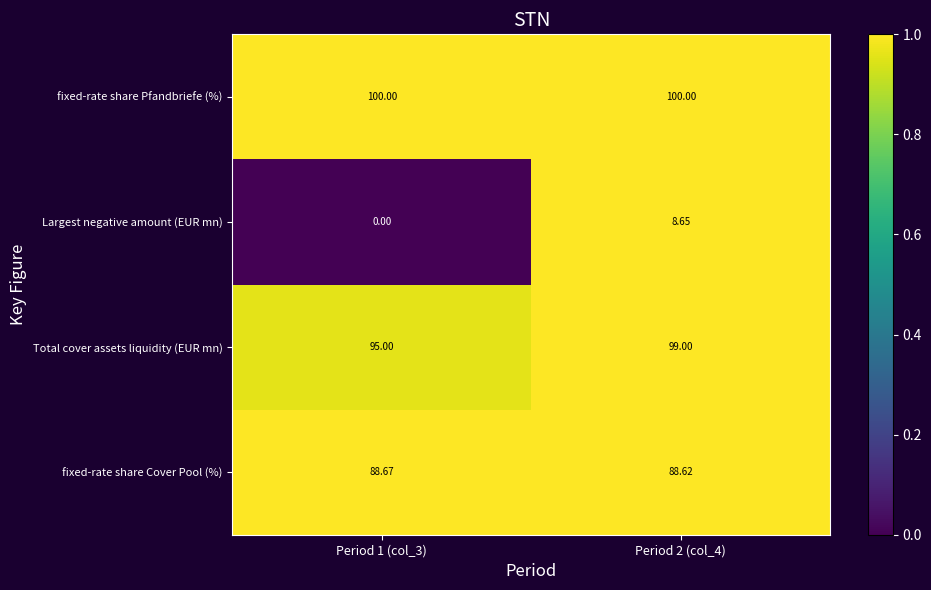

Is the value of fixed-rate share Pfandbriefe (%) at Period 1 (col_3) greater than the value of Largest negative amount (EUR mn) at Period 2 (col_4)?

Yes